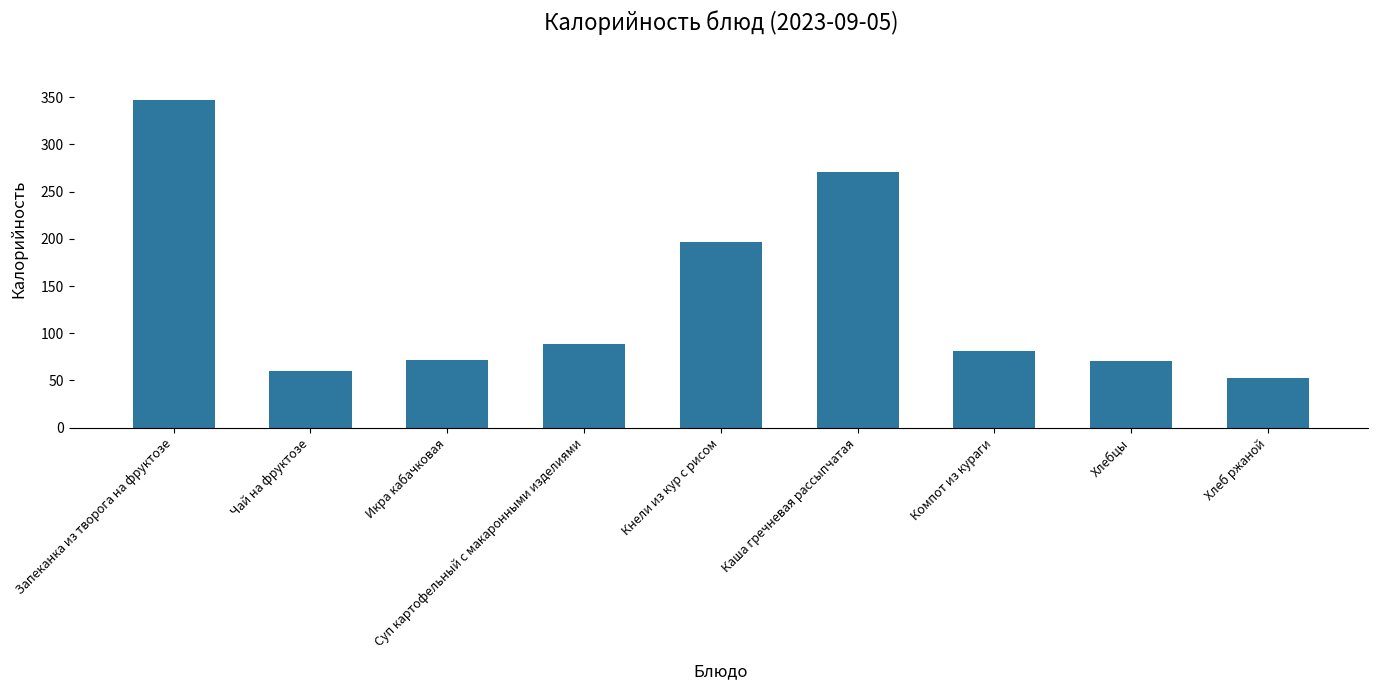

True or false: the data shows 106.9 at Кнели из кур с рисом.

False